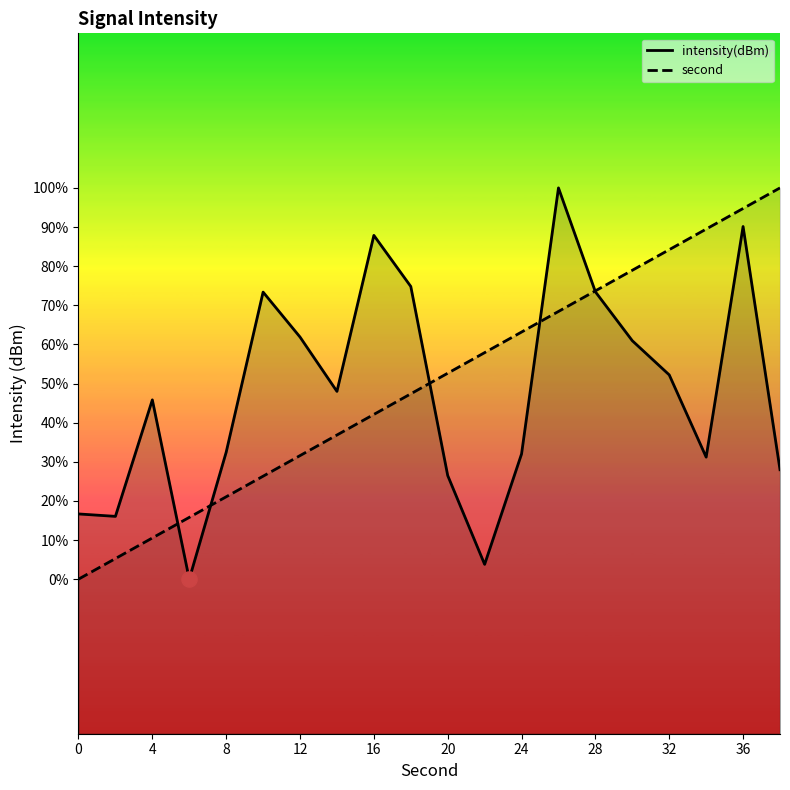

At how many categories does at least one series exceed -130?

3